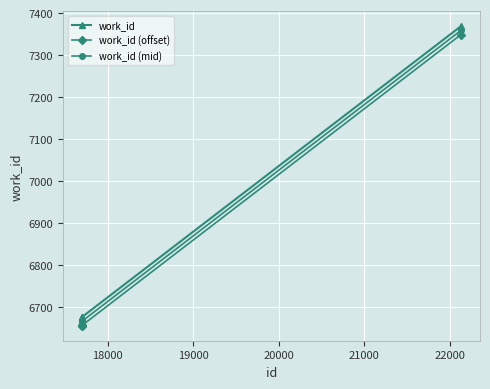

What is the value of the work_id (mid) point at the 2nd from the left?

6665